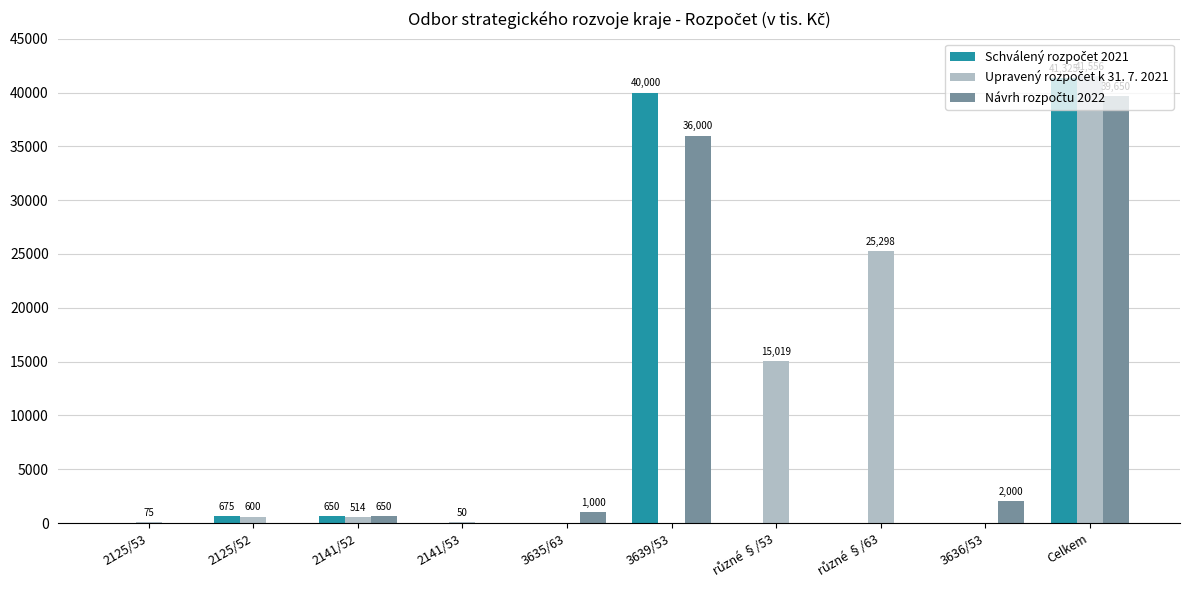

What is the spread (max minus min) of values at 2125/53?

75